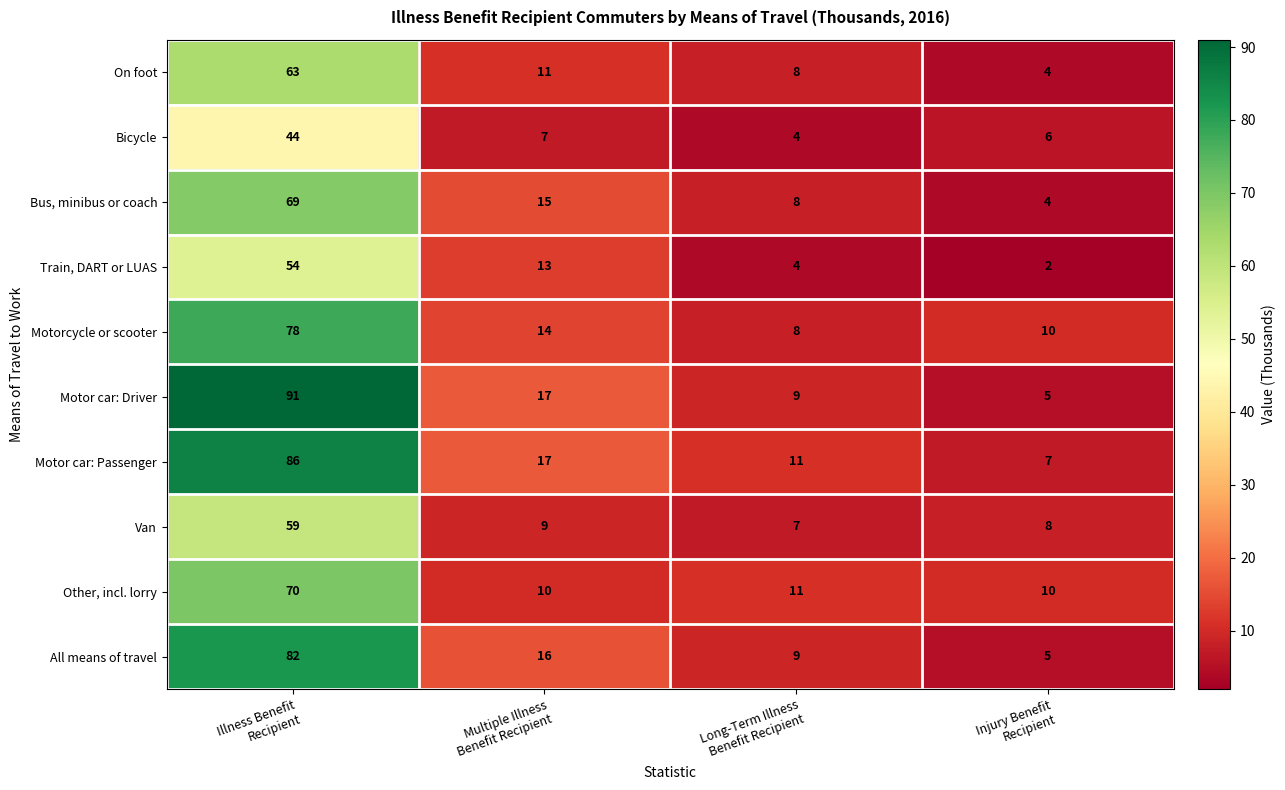

What is the sum of all Motorcycle or scooter values?

110